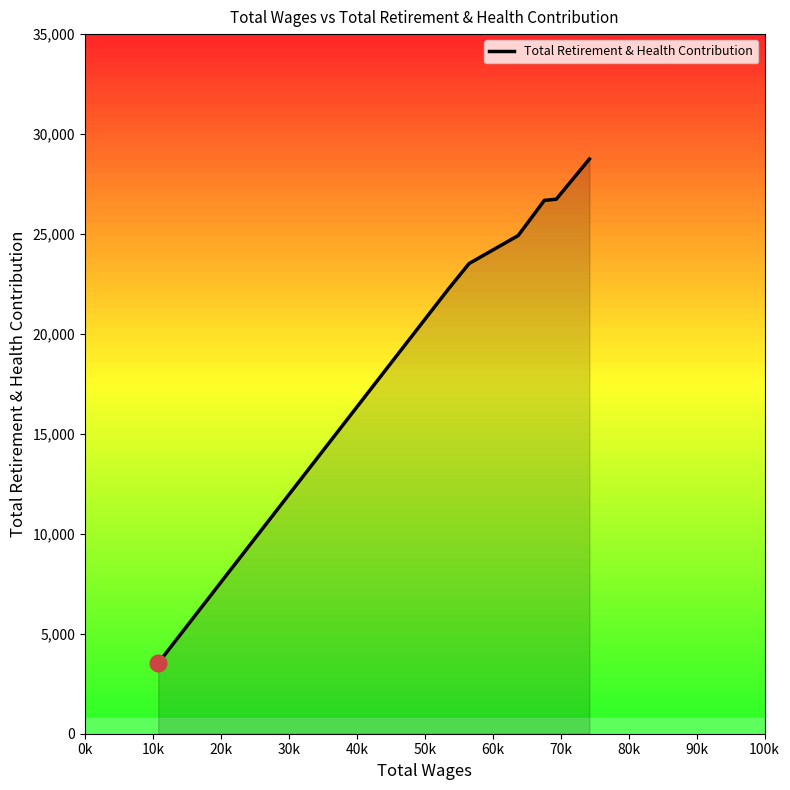

What is the greatest value displayed?

28753